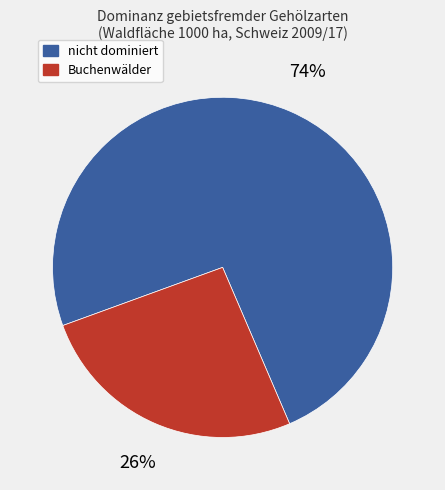

To the nearest percent, what is the average slice percentage?

50%